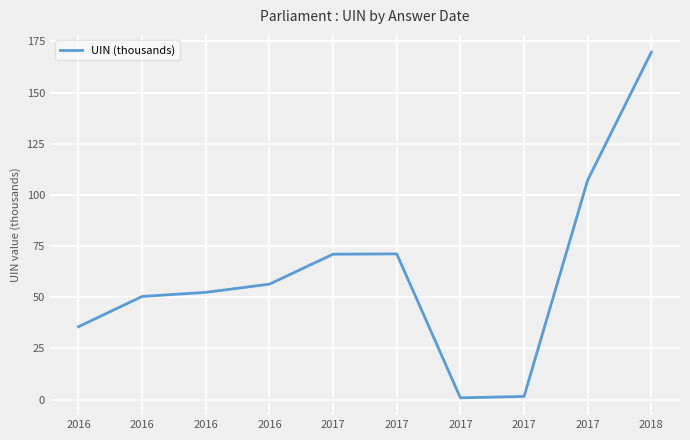

How many values are below 56?

5